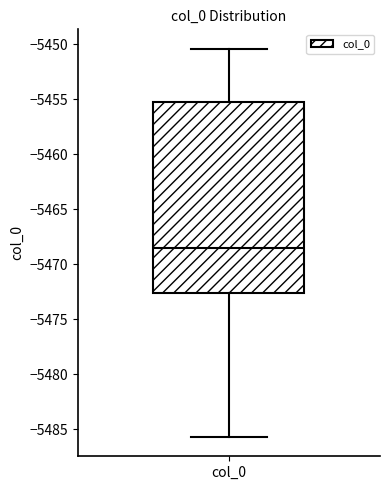

Transcribe this box plot: give where the median line is, the range the box spans, and where the two whiskers end, as read against the y-axis. The values are not printed on the chart, so give them approximately, as read against the axis.

median -5468.5, box -5472.5 to -5455.0, whiskers -5485.5 to -5450.5